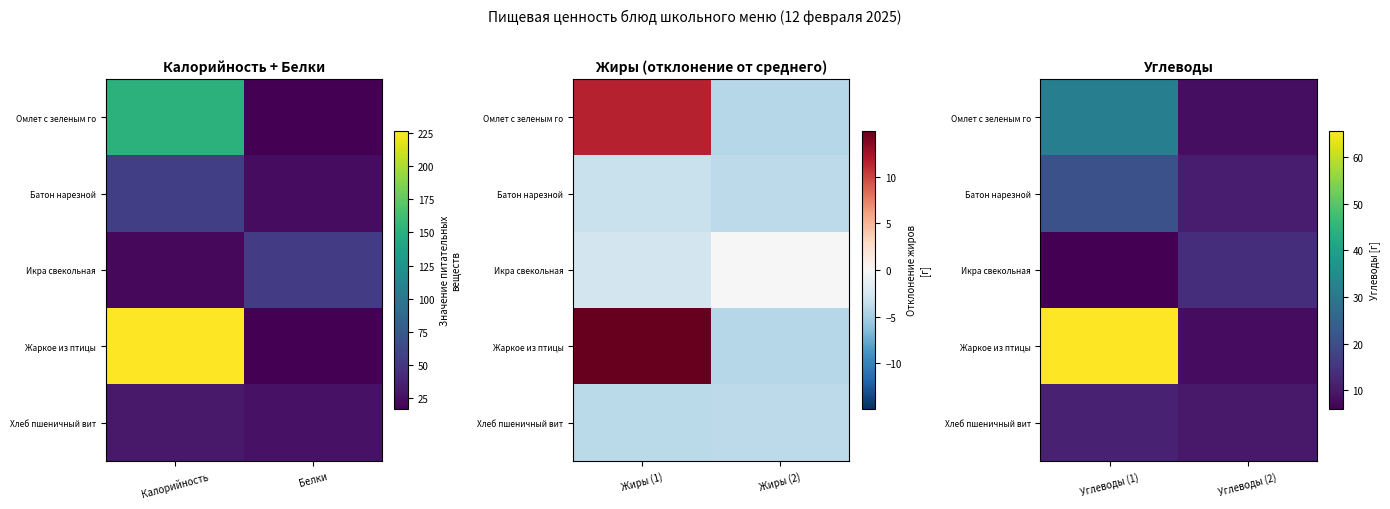

Where does the Батон нарезной series first go above 20?

Углеводы (1)